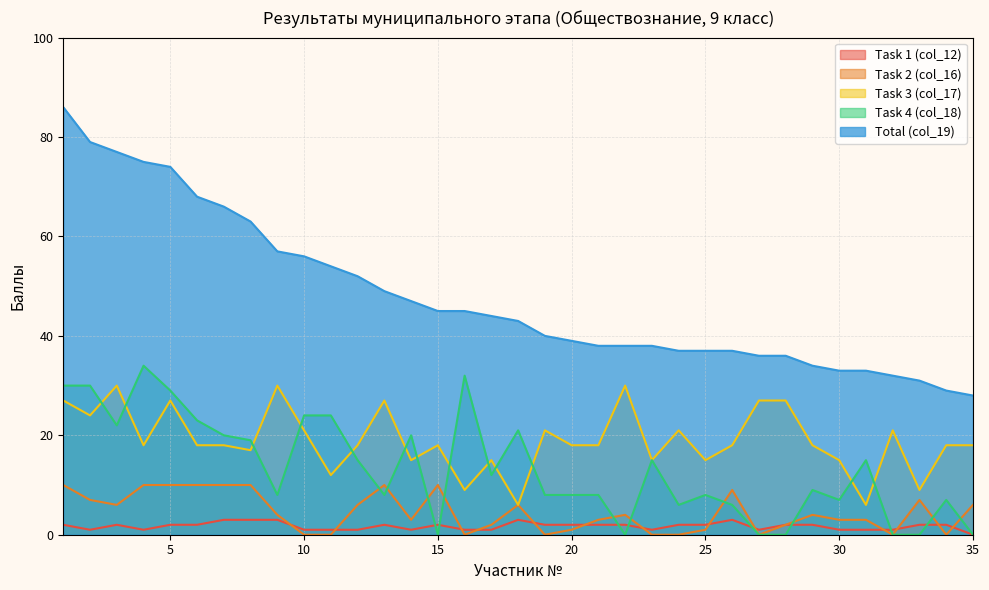

What are all the series names shown in the legend?

Task 1 (col_12), Task 2 (col_16), Task 3 (col_17), Task 4 (col_18), Total (col_19)